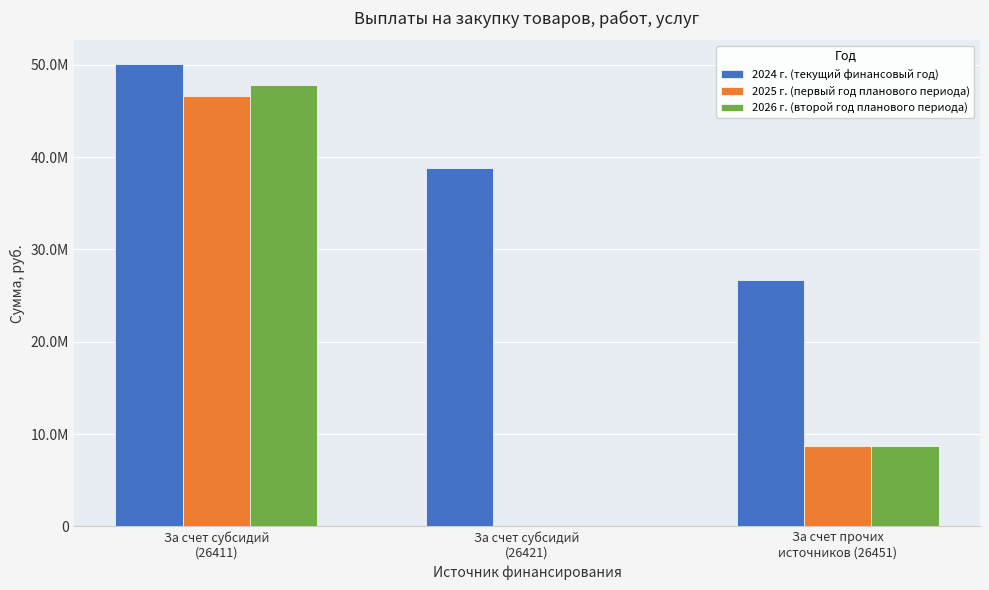

Reading left to right, what are all the values shown in this chart?

2024 г. (текущий финансовый год): За счет субсидий
(26411)=50136655.6	За счет субсидий
(26421)=38839027.3	За счет прочих
источников (26451)=26742517.4
2025 г. (первый год планового периода): За счет субсидий
(26411)=46629507.2	За счет субсидий
(26421)=0.0	За счет прочих
источников (26451)=8713000.0
2026 г. (второй год планового периода): За счет субсидий
(26411)=47803682.9	За счет субсидий
(26421)=0.0	За счет прочих
источников (26451)=8713000.0